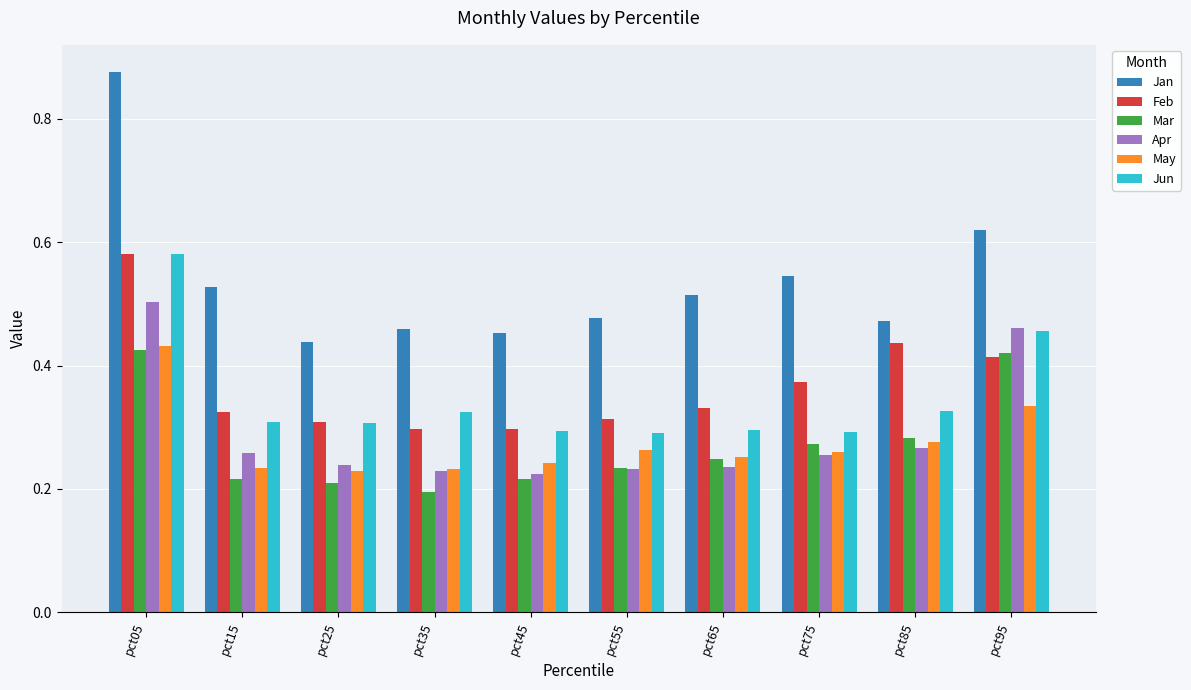

Are the bars horizontal?

No